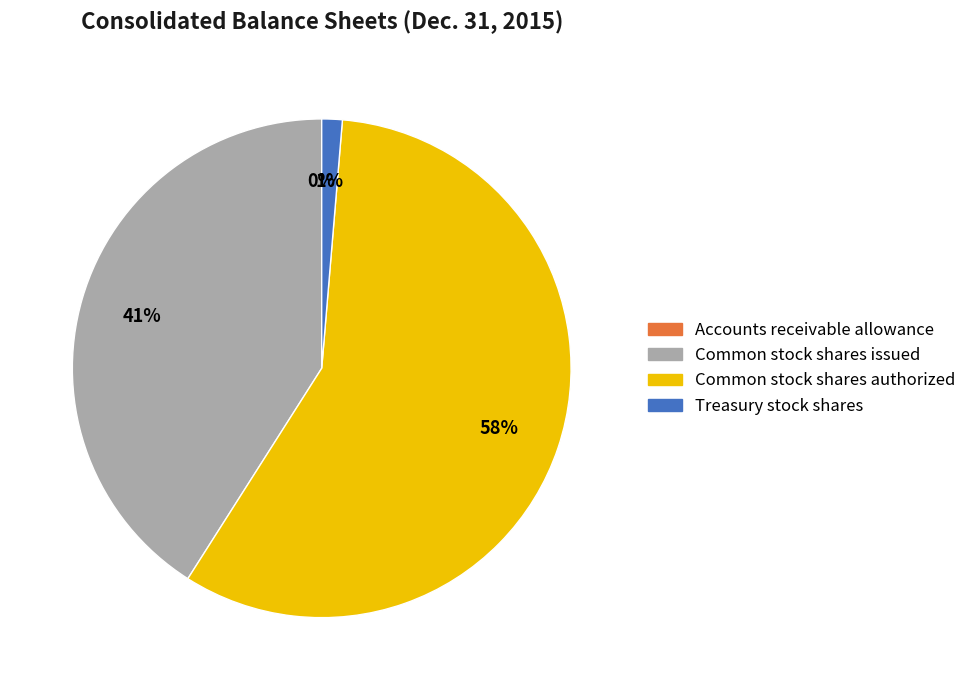

To the nearest percent, what is the difference between the largest and smallest slice percentages?

58%